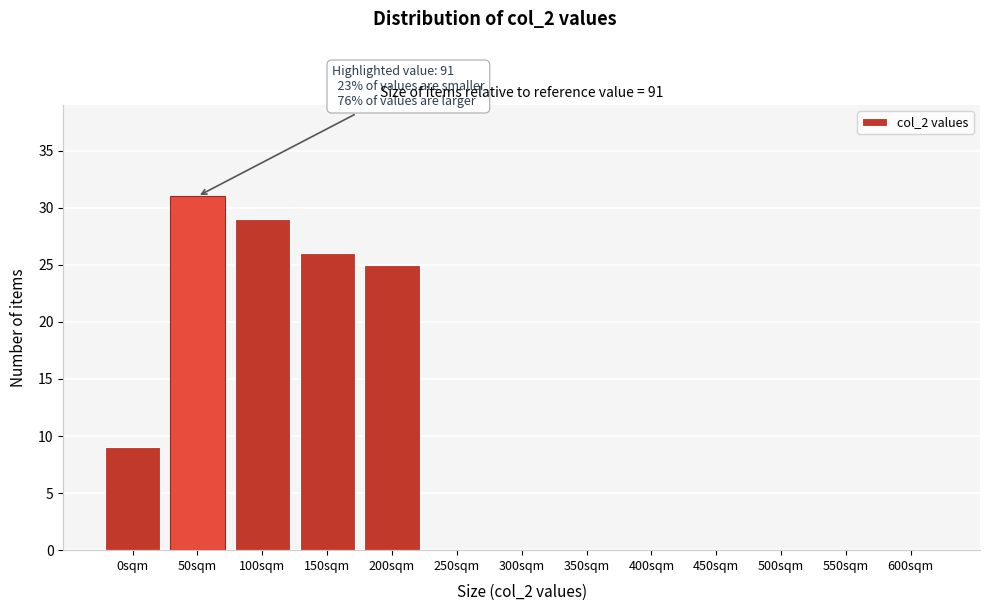

Reading left to right, transcribe all the data shown in this chart.

0sqm=9	50sqm=31	100sqm=29	150sqm=26	200sqm=25	250sqm=0	300sqm=0	350sqm=0	400sqm=0	450sqm=0	500sqm=0	550sqm=0	600sqm=0